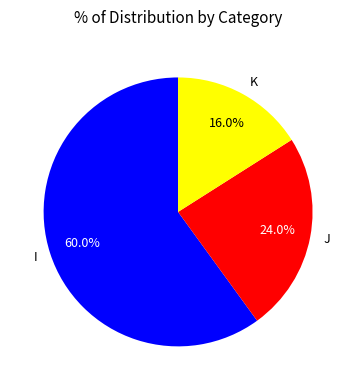

What is the ratio of the value at J to the value at K?

1.5